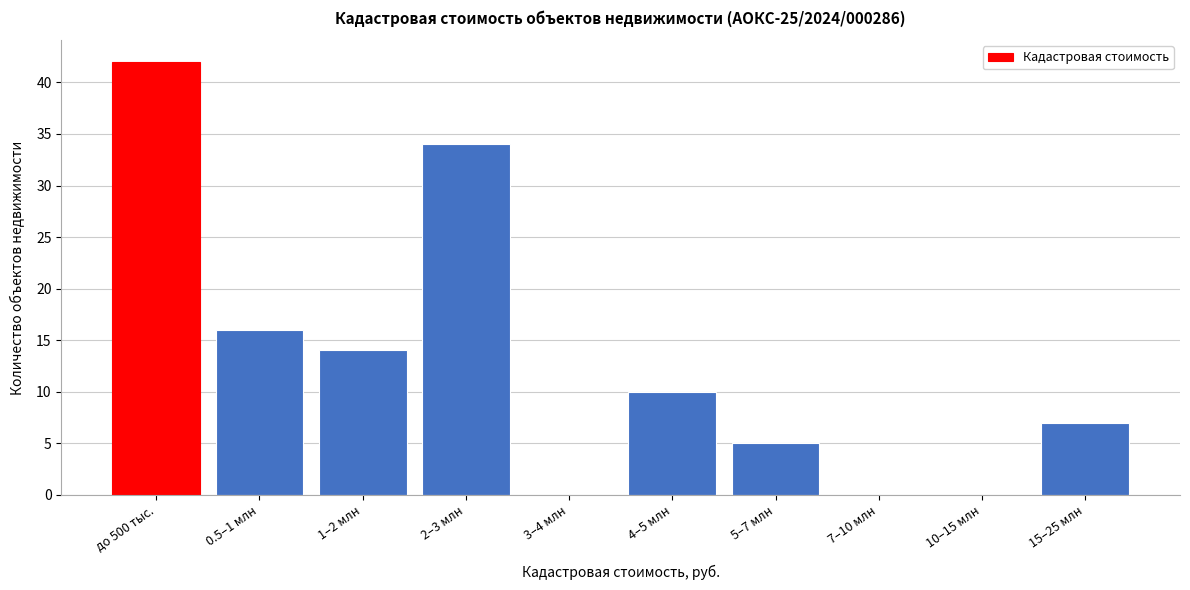

Reading right to left, transcribe all the data shown in this chart.

15–25 млн=7	10–15 млн=0	7–10 млн=0	5–7 млн=5	4–5 млн=10	3–4 млн=0	2–3 млн=34	1–2 млн=14	0.5–1 млн=16	до 500 тыс.=42